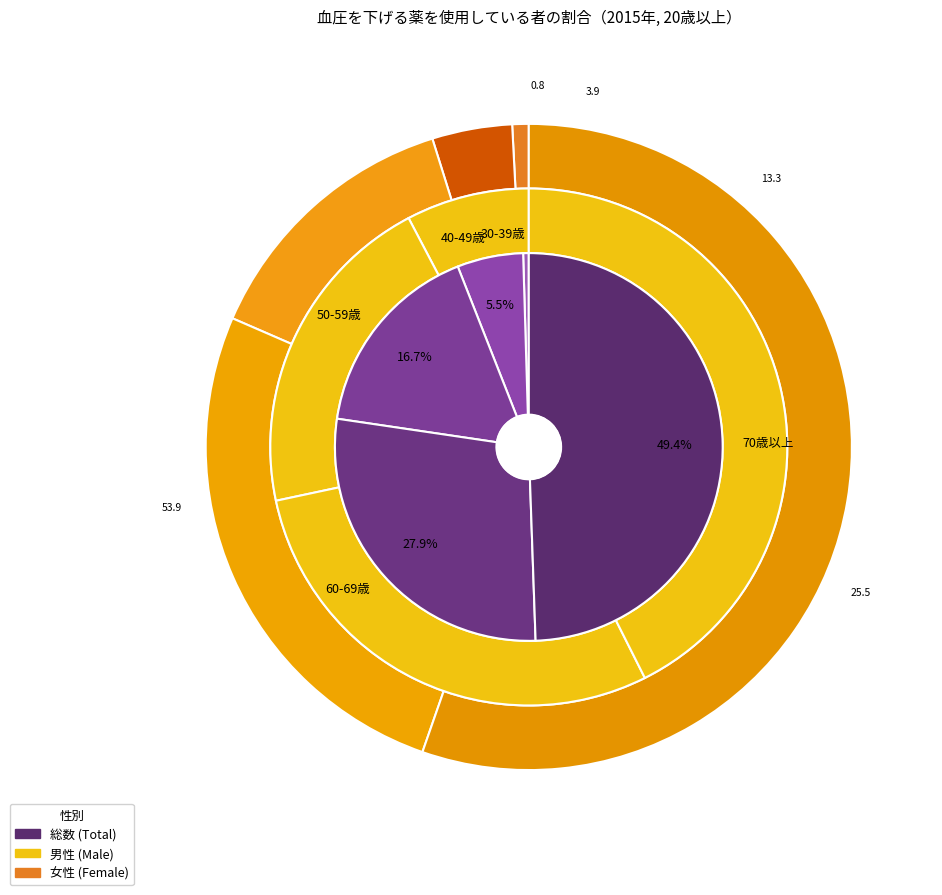

How much of the chart is everything except 50-59歳?

83.3%